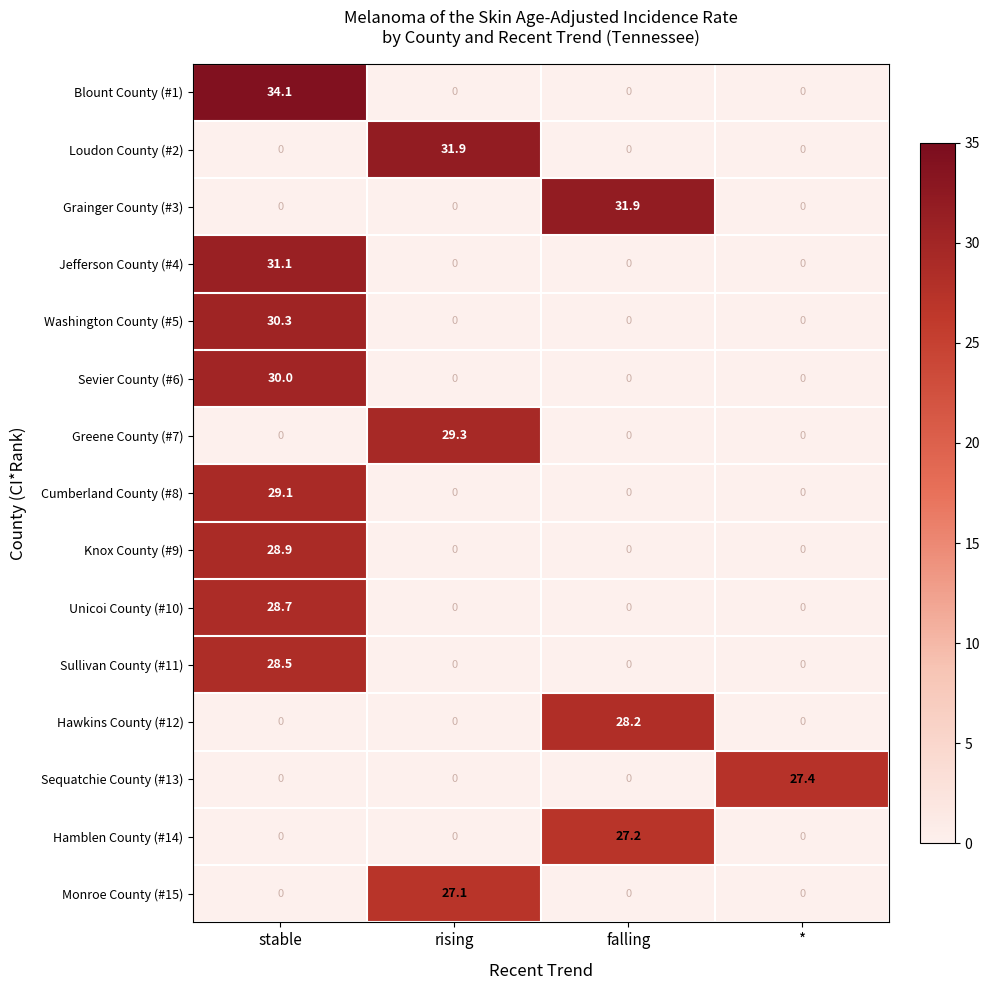

What is the sum of all Loudon County (#2) values?

31.9